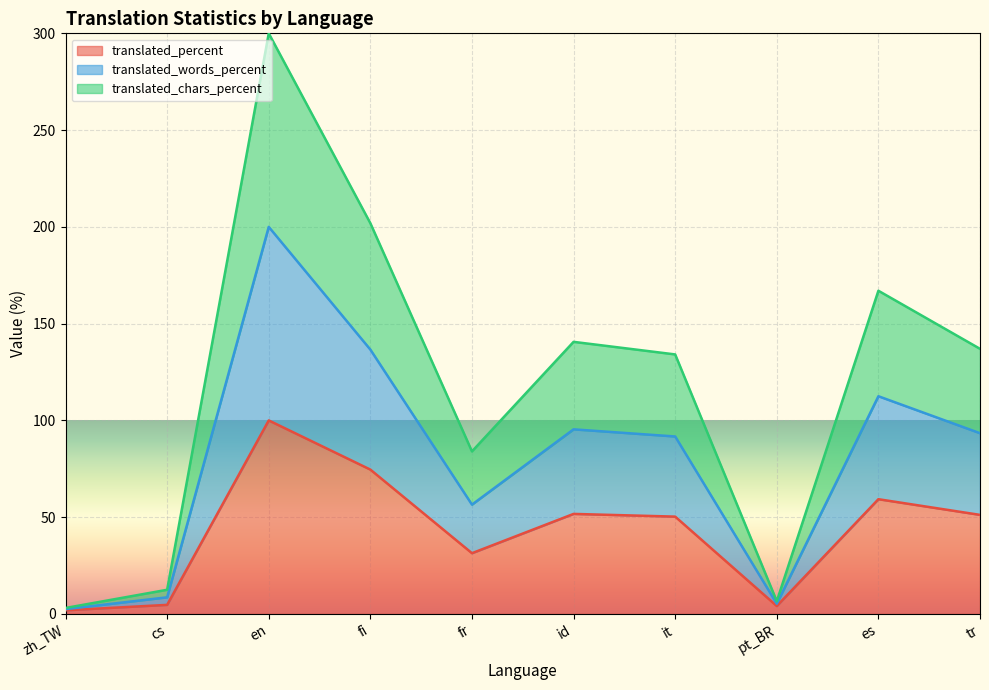

What is the total value across all series at es?

167.0